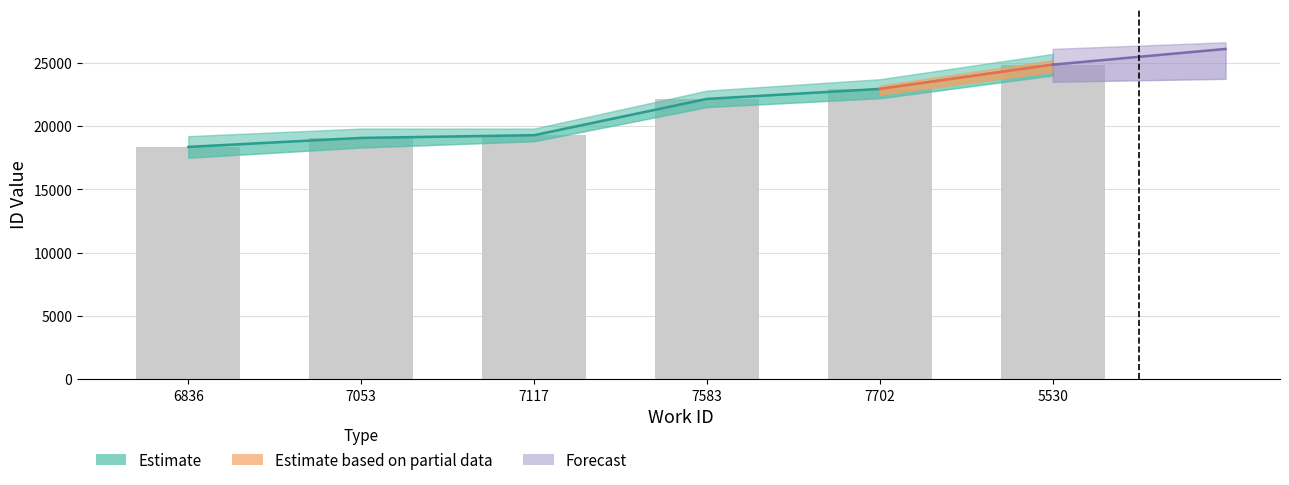

The chart shows a value of 24286 at 6836. True or false?

False